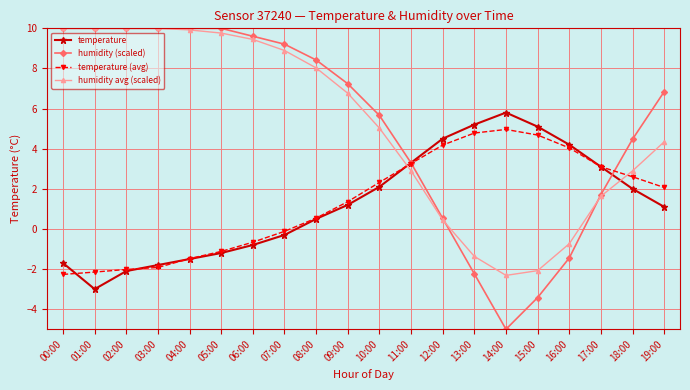

True or false: temperature and humidity avg (scaled) intersect in this chart.

True